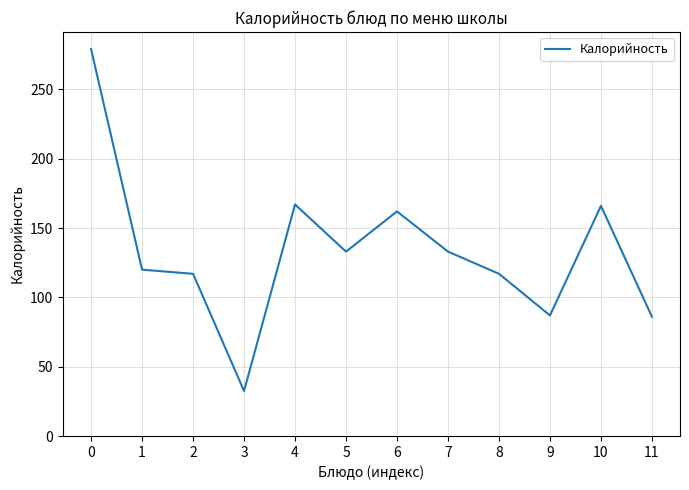

What is the sum of the values at 9 and 3?

119.5